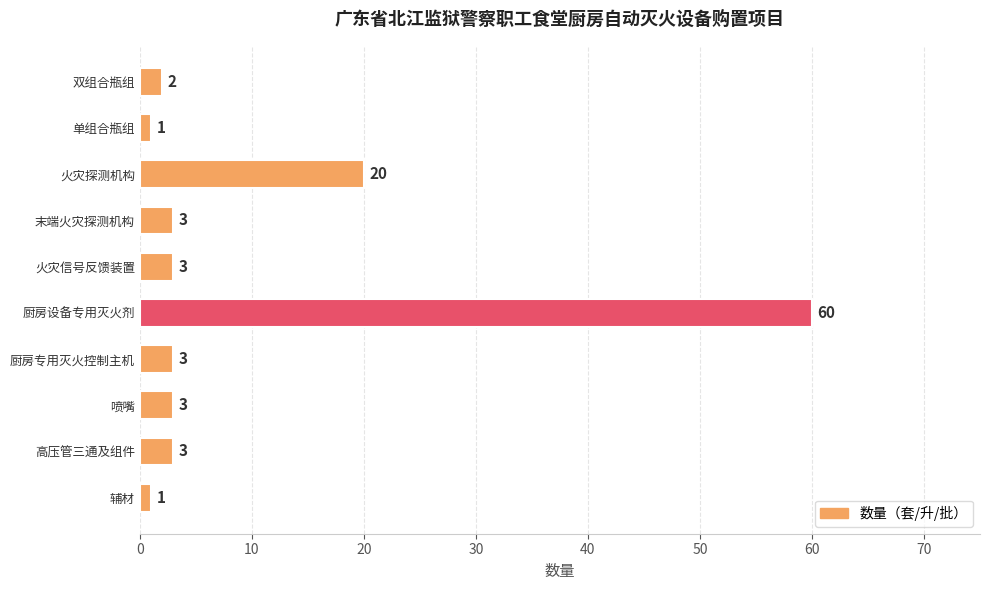

Does the chart contain stacked bars?

No